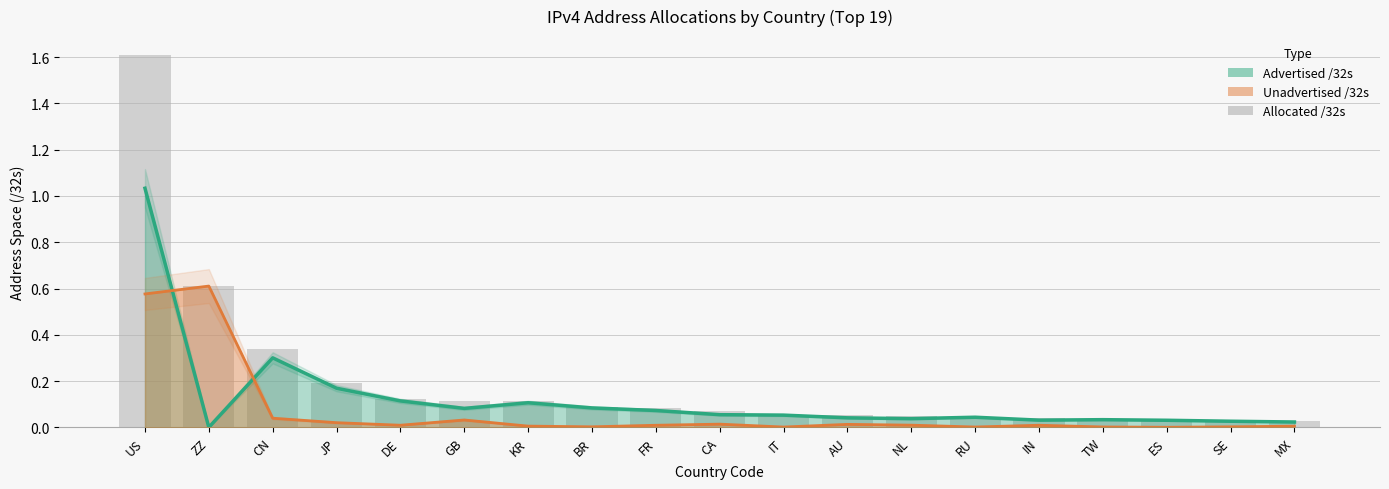

List the labels in order of value, smallest first.

MX, SE, ES, TW, IN, RU, NL, AU, IT, CA, FR, BR, KR, GB, DE, JP, CN, ZZ, US